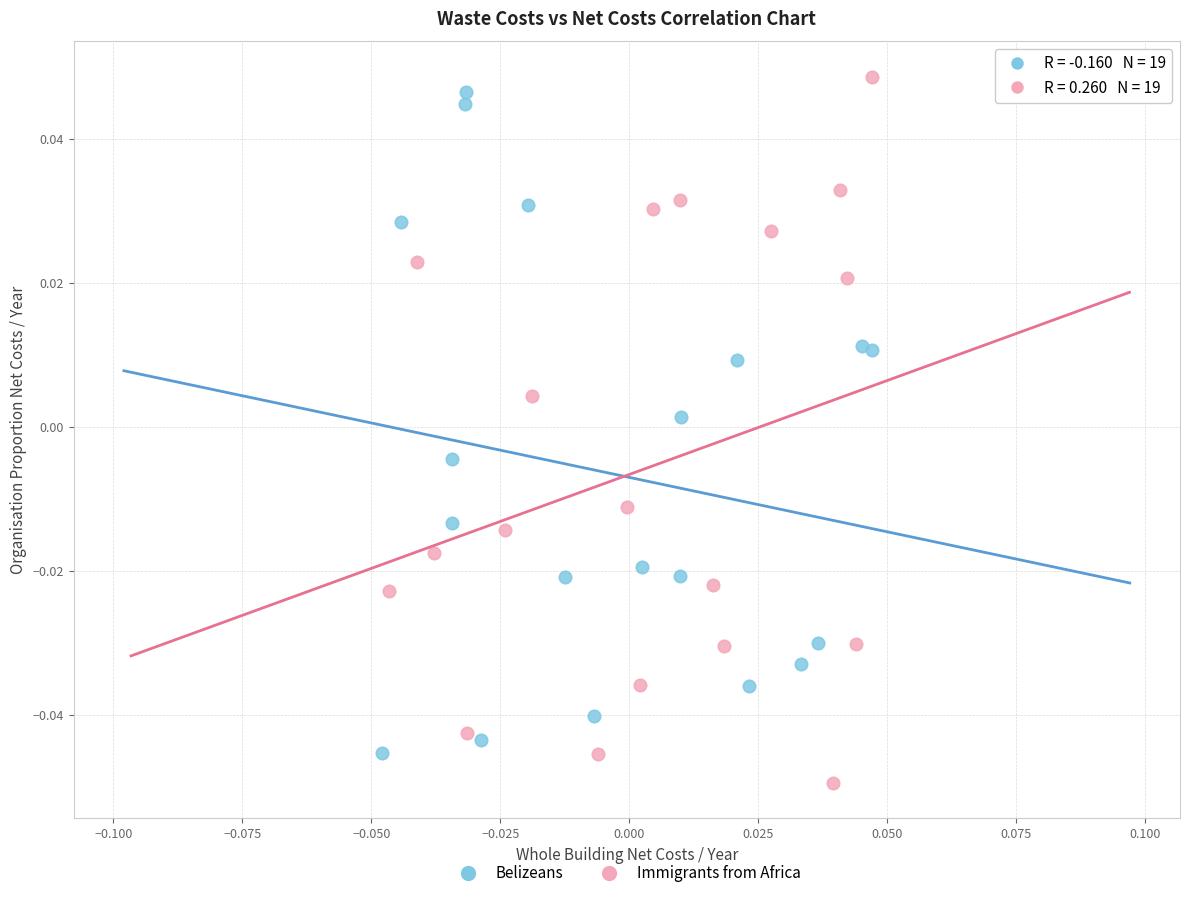

Which series reaches the minimum Y coordinate?

Immigrants from Africa